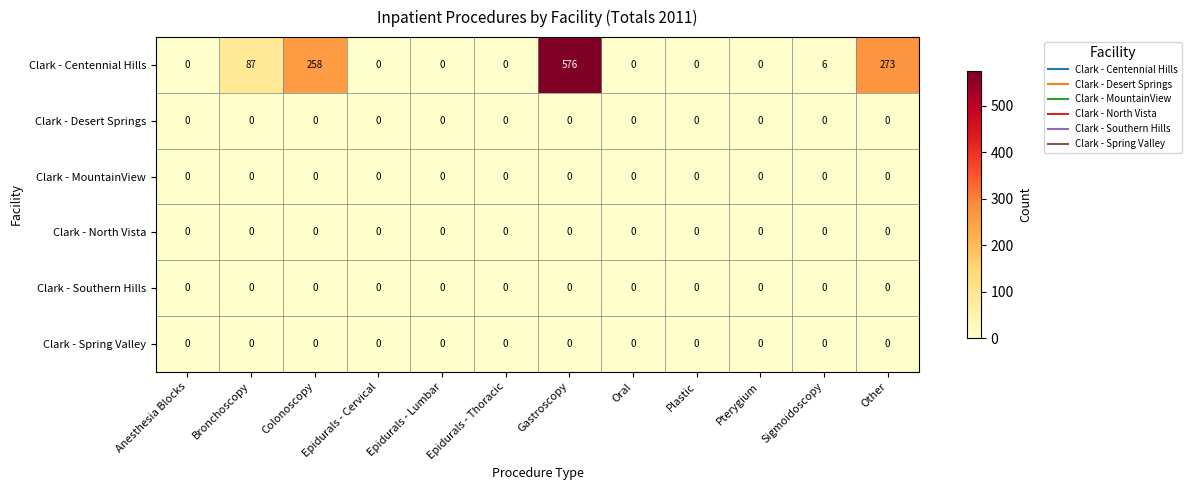

Count the number of categories in the chart.

12